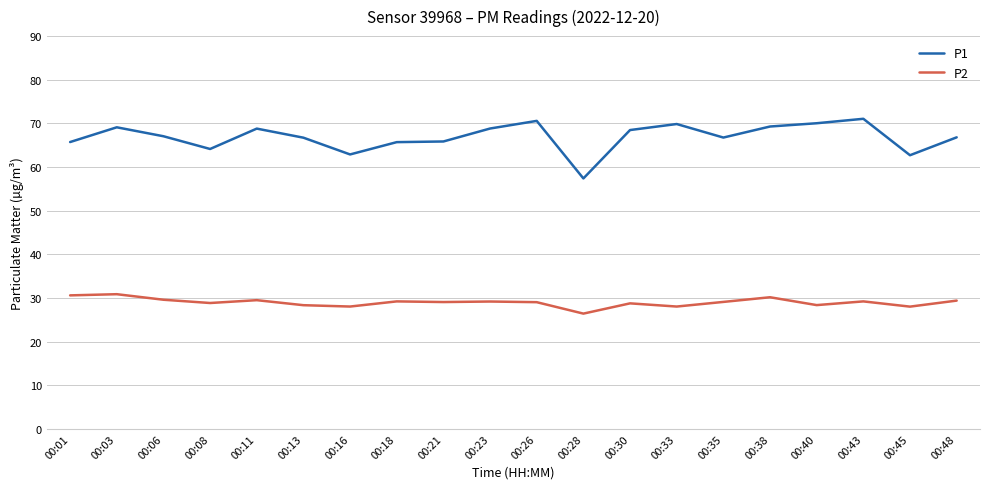

At which label does P2 reach its minimum?

00:28